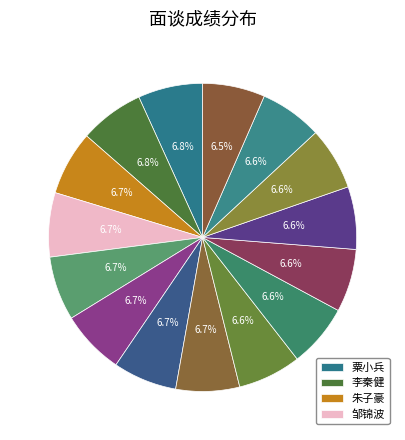

Rank the categories by value from lowest to highest.

朱思奇, 闫红军, 钟小康, 李锦超, 赵璟坤, 彭博, 肖奋, 宋阳, 郭宸宇, 祝杰文, 陈雨龙, 邹锦波, 朱子豪, 李秦健, 粟小兵